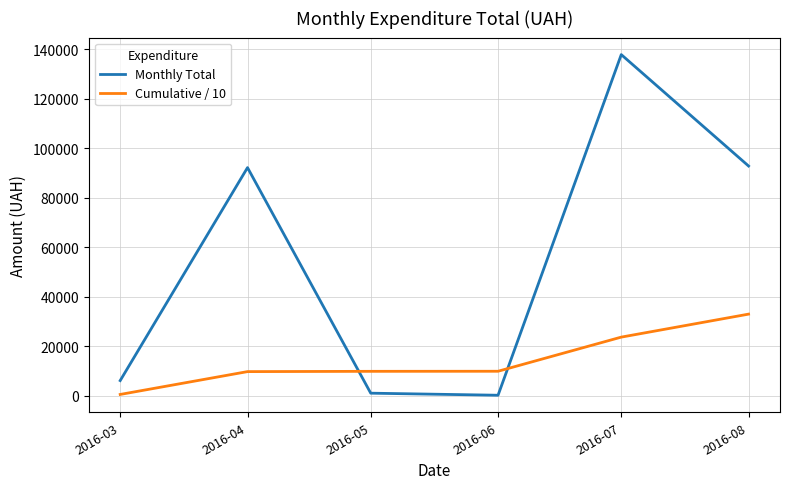

What is the difference between the Monthly Total values at 2016-03 and 2016-06?

5918.4